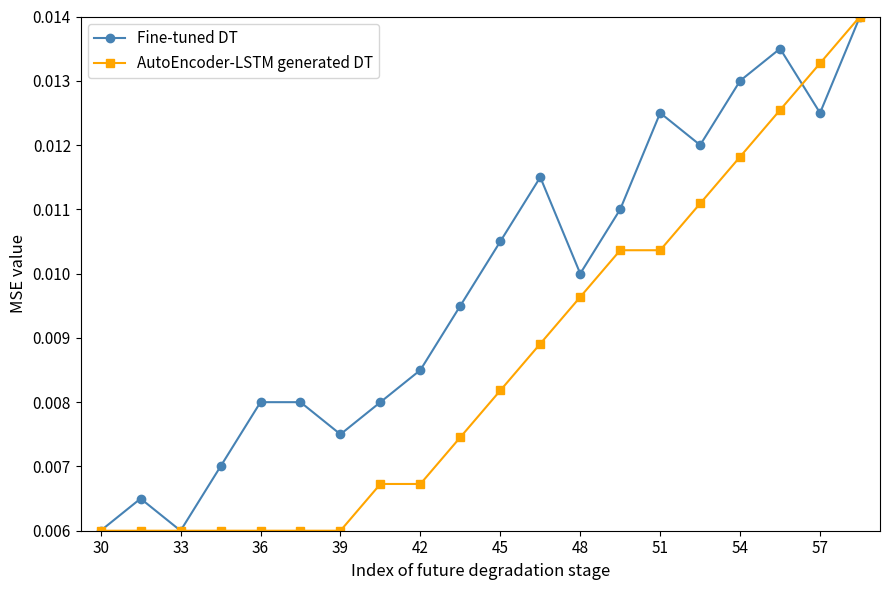

True or false: Fine-tuned DT has more than 2 points higher than both neighbors.

True